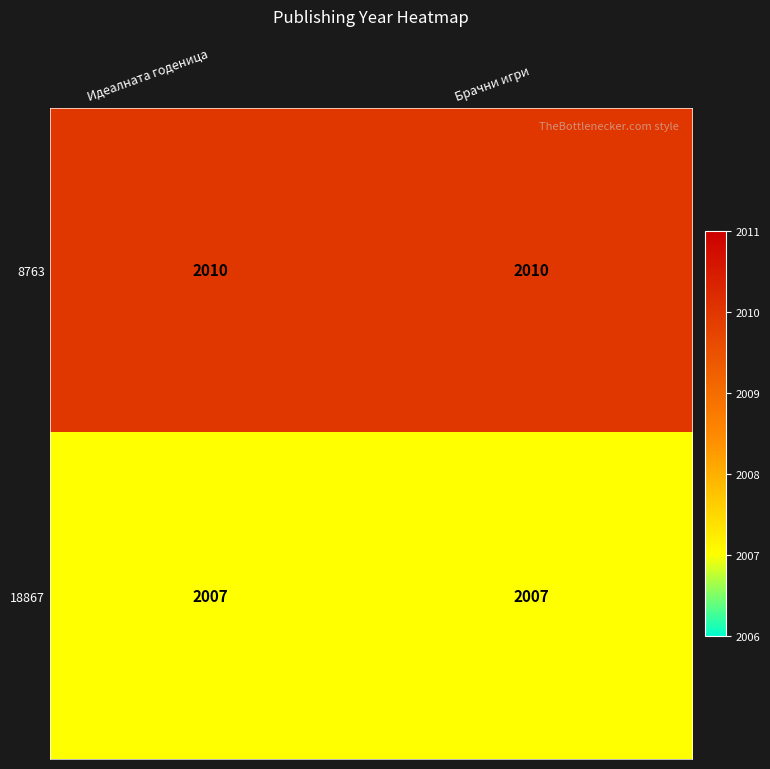

What is the total value across all series at Идеалната годеница?

4017